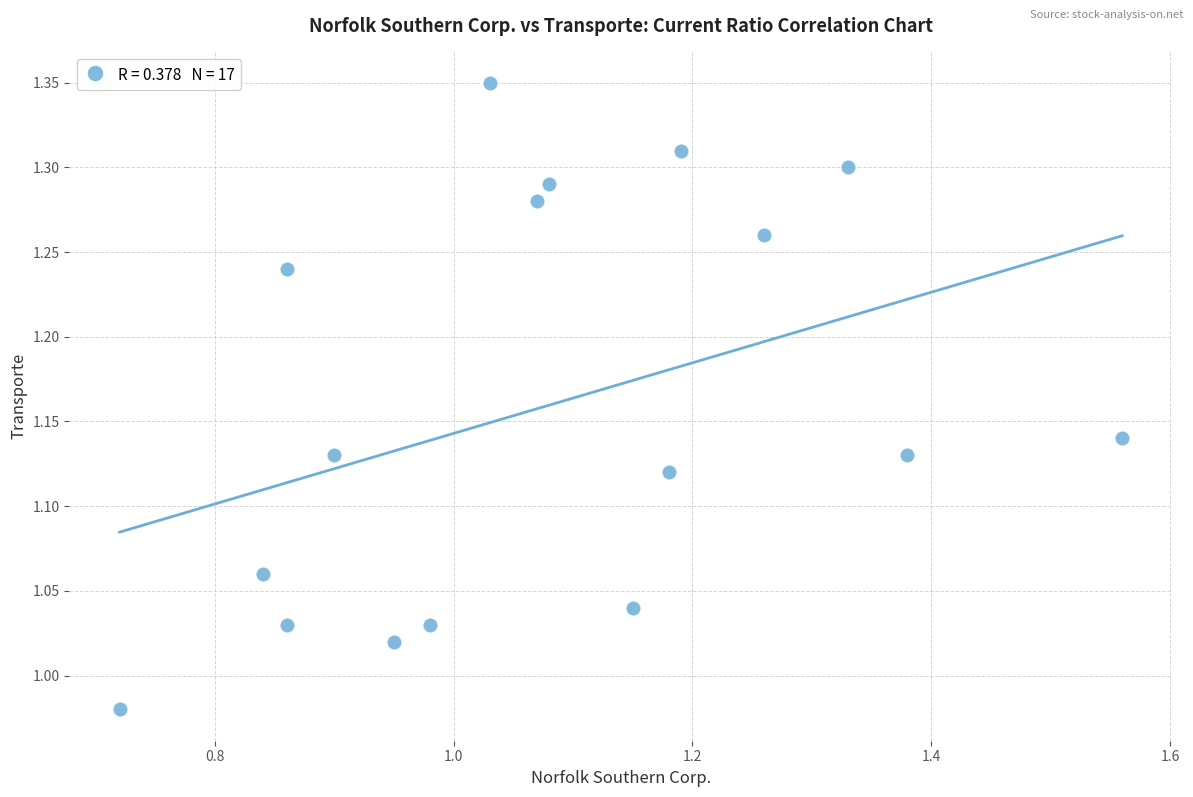

What is the range of Y values (max minus min)?

0.4